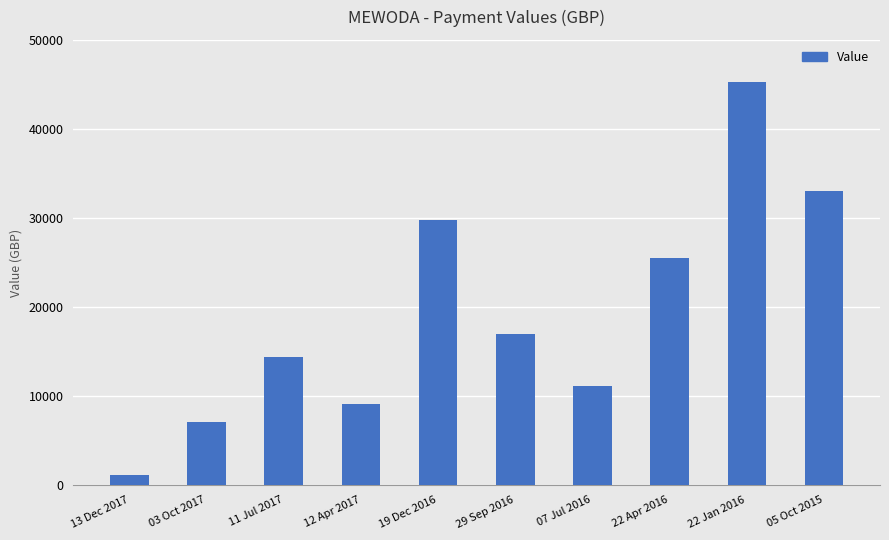

Read the value at 05 Oct 2015.

32987.0